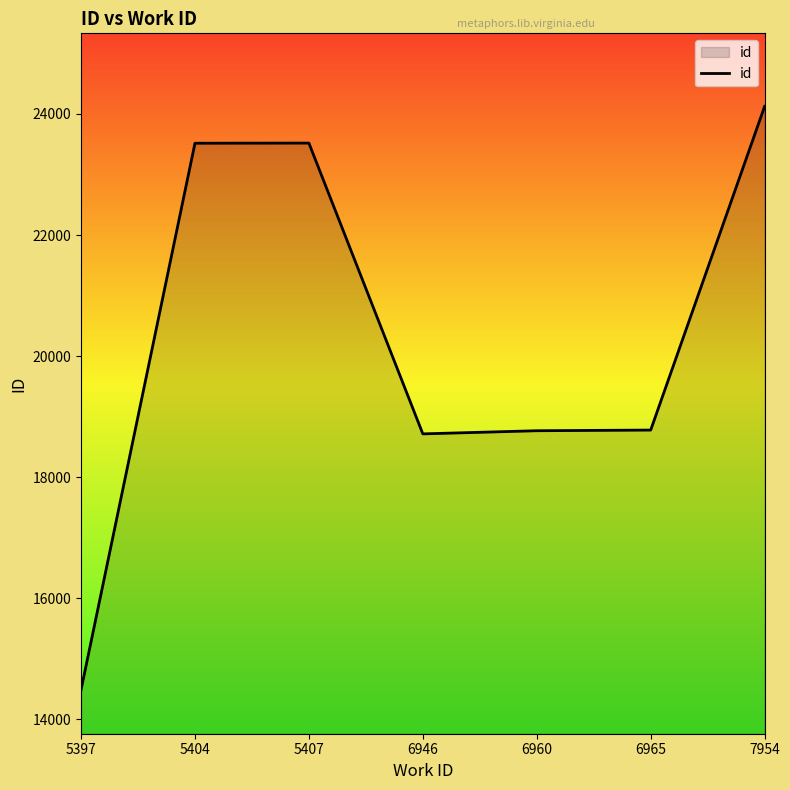

At which category does the chart reach its minimum across all series?

5397